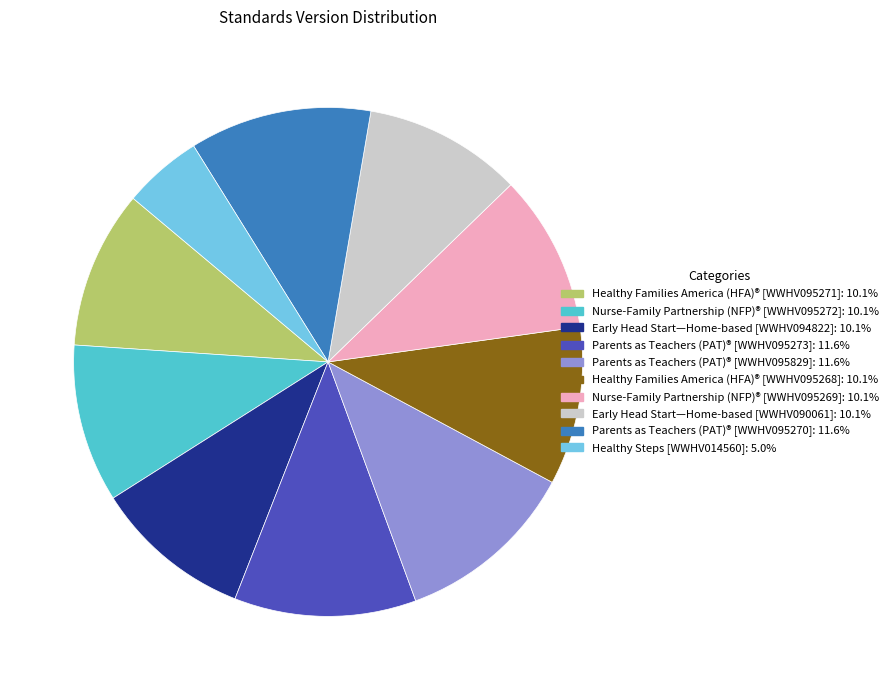

What is the smallest slice in the pie chart?

Healthy Steps [WWHV014560]